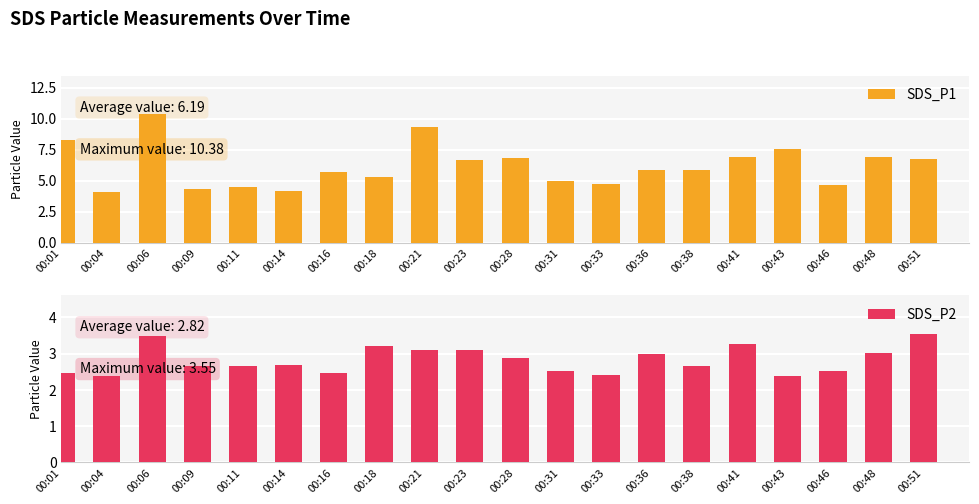

Is the value of SDS_P2 at 00:16 greater than the value of SDS_P1 at 00:18?

No